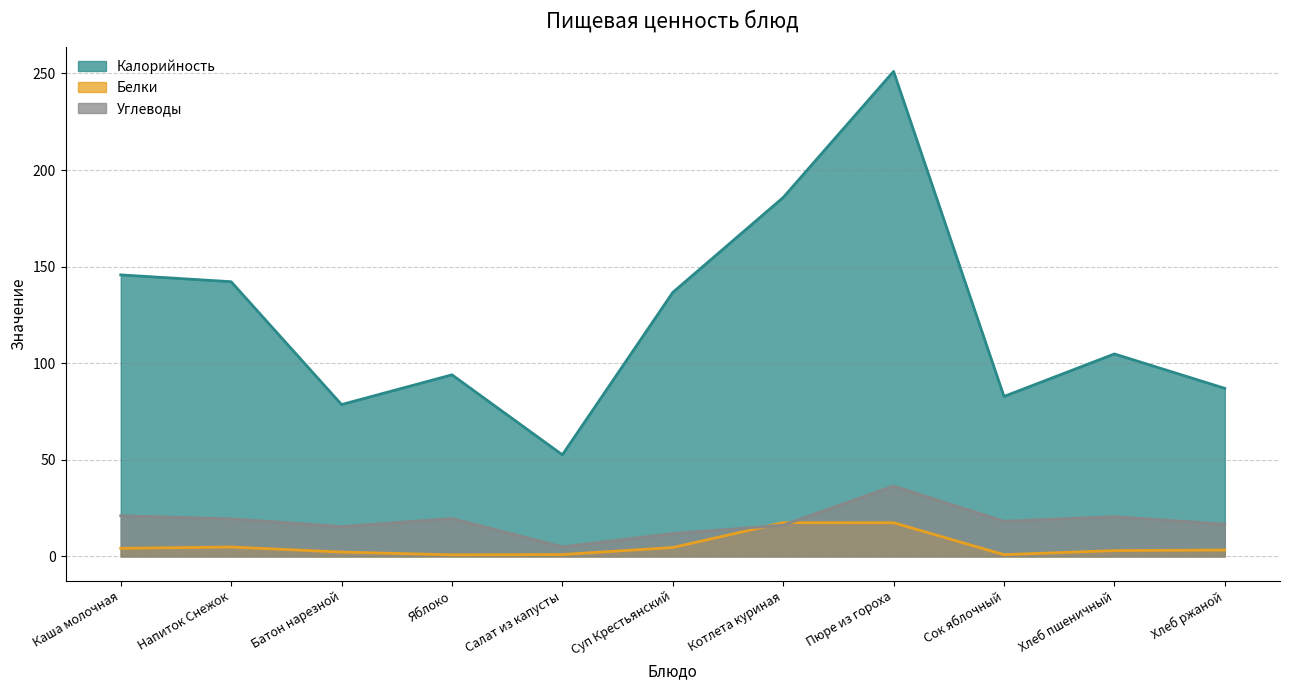

How many values in the Углеводы series are below 18?

5